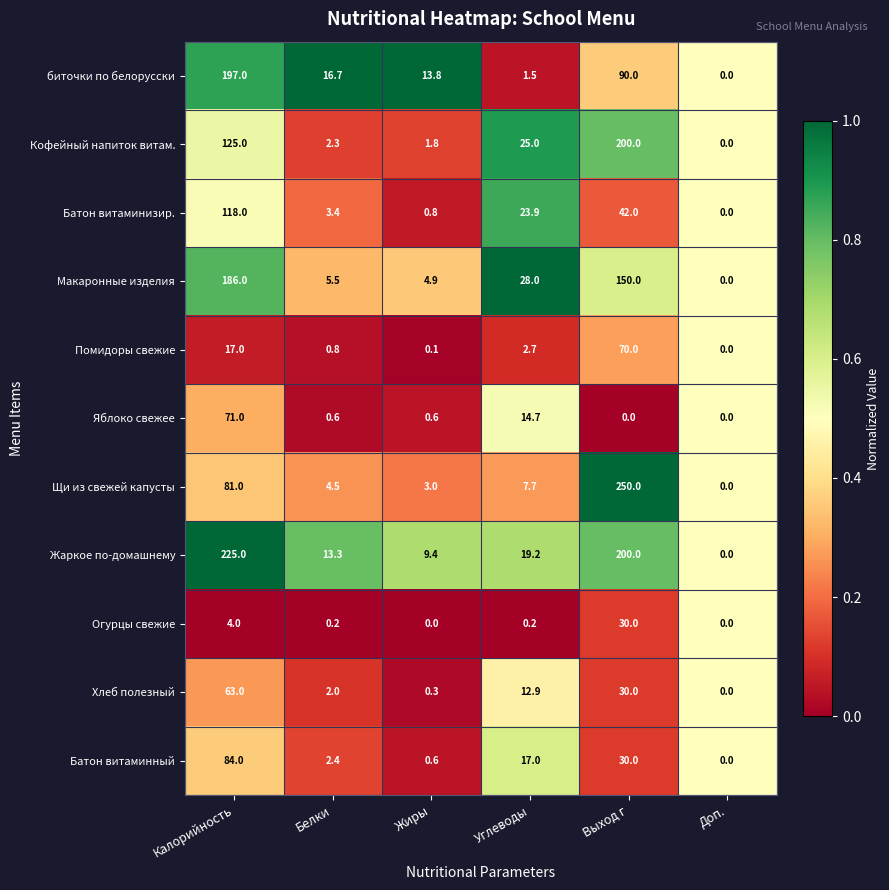

Where does the Кофейный напиток витам. series first go above 25?

Калорийность